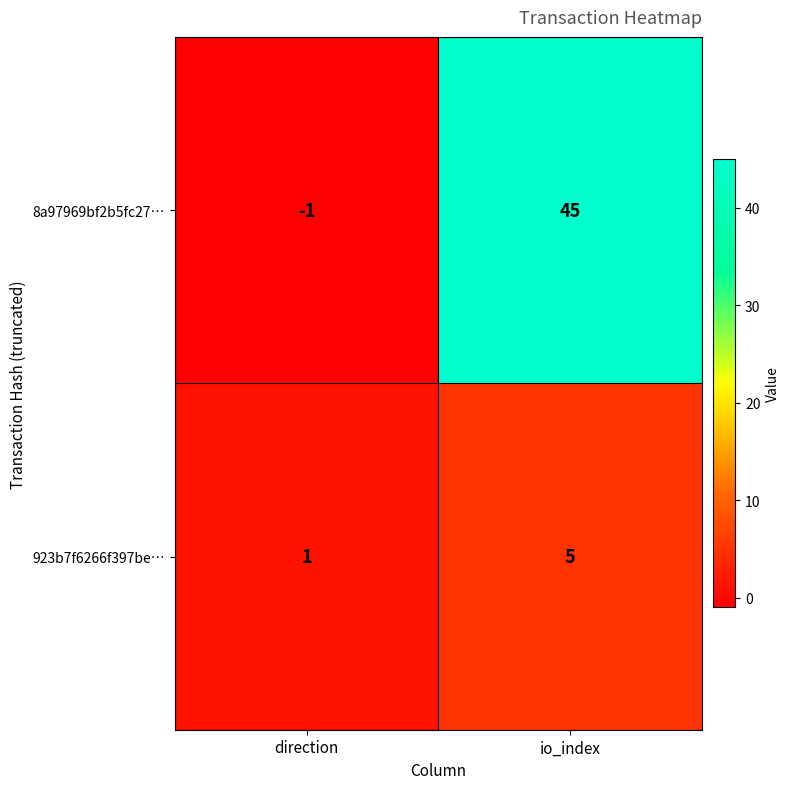

Which category has the lowest value in the 8a97969bf2b5fc27… series?

direction